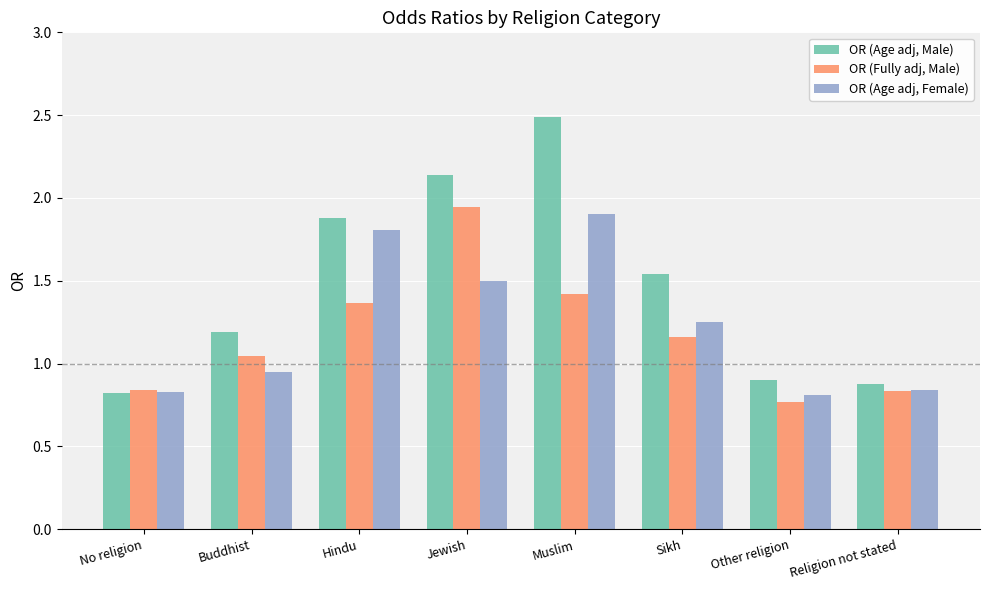

At which label does OR (Age adj, Male) first exceed 1?

Buddhist